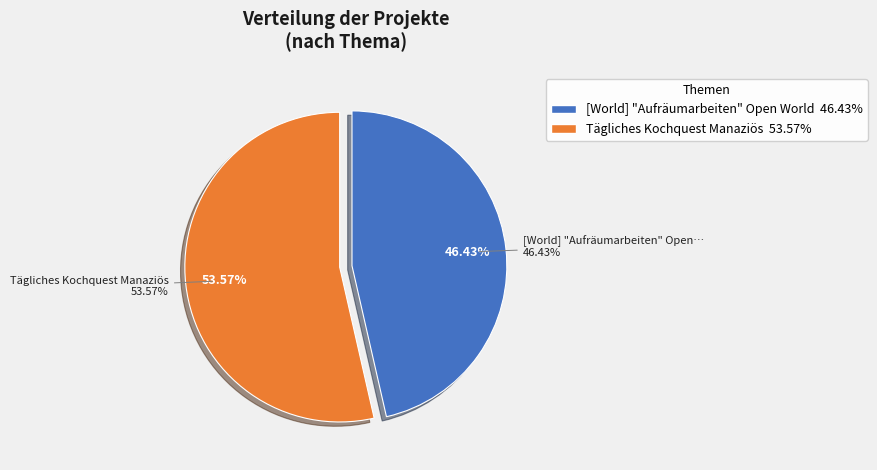

Do [World] "Aufräumarbeiten" Open World and Tägliches Kochquest Manaziös together represent more than half of the pie?

Yes